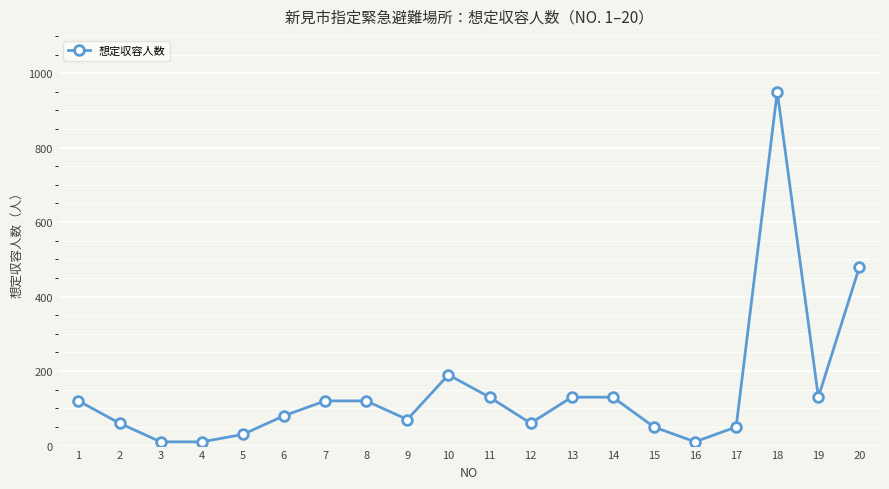

True or false: the data has more than 0 interior local peaks.

True